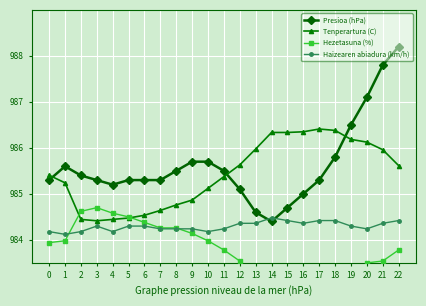

In Hezetasuna (%), how many points are lower than both neighbors (excluding endpoints)?

1